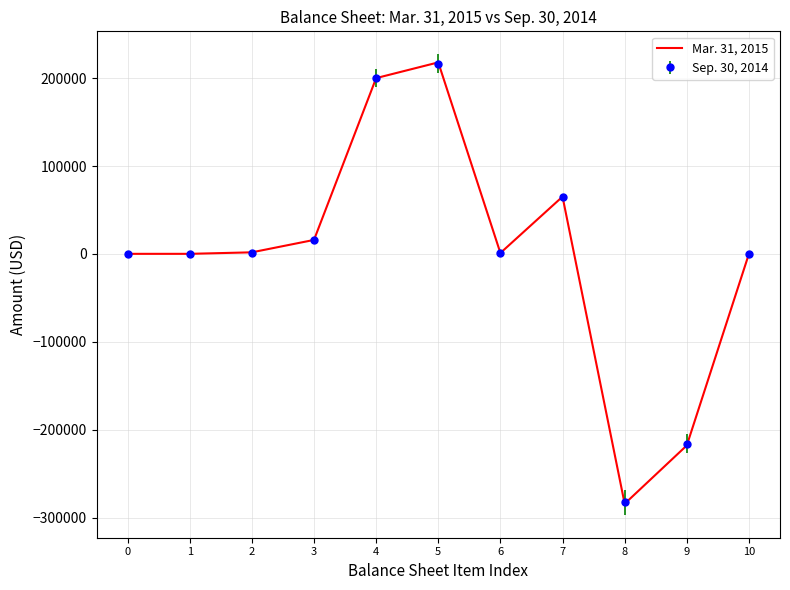

List the series in order of their peak value, lowest first.

Sep. 30, 2014, Mar. 31, 2015